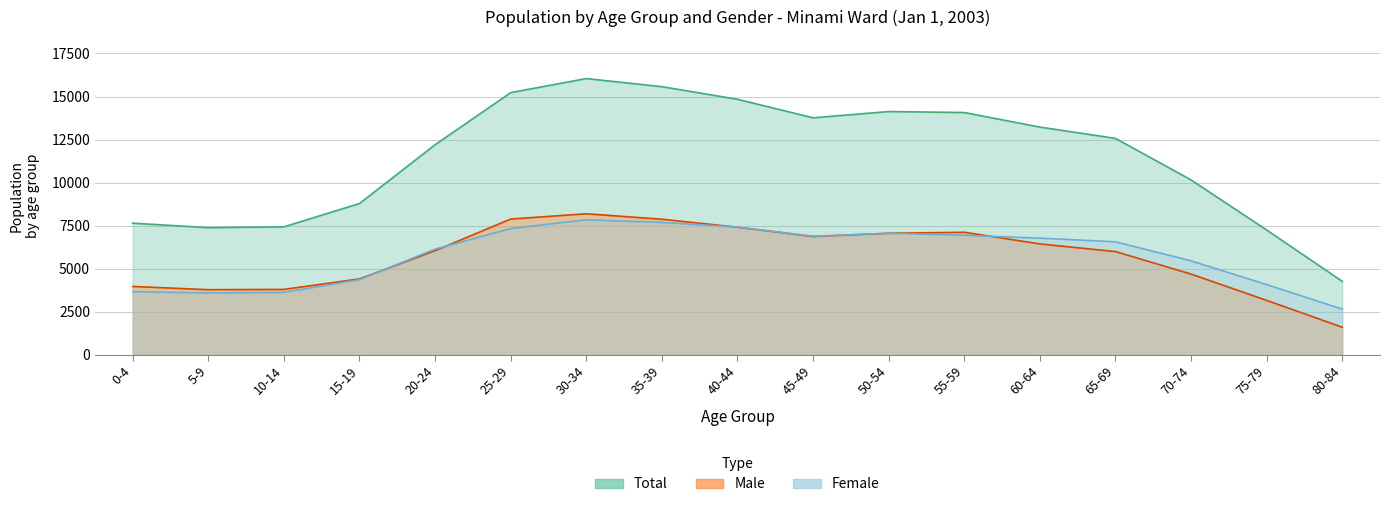

Reading left to right, transcribe all the data shown in this chart.

Total: 7650	7390	7437	8790	12201	15226	16042	15571	14840	13765	14128	14071	13227	12570	10160	7256	4276
Male: 3977	3790	3806	4417	6053	7890	8196	7879	7416	6873	7063	7122	6446	6001	4697	3169	1613
Female: 3673	3600	3631	4373	6148	7336	7846	7692	7424	6892	7065	6949	6781	6569	5463	4087	2663